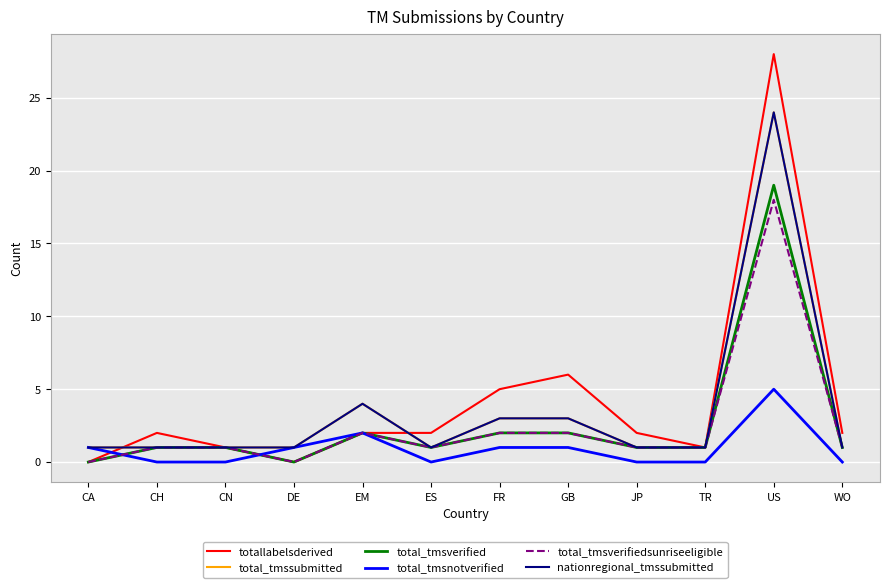

What is the difference between the maximum and minimum values in the total_tmsverifiedsunriseeligible series?

18